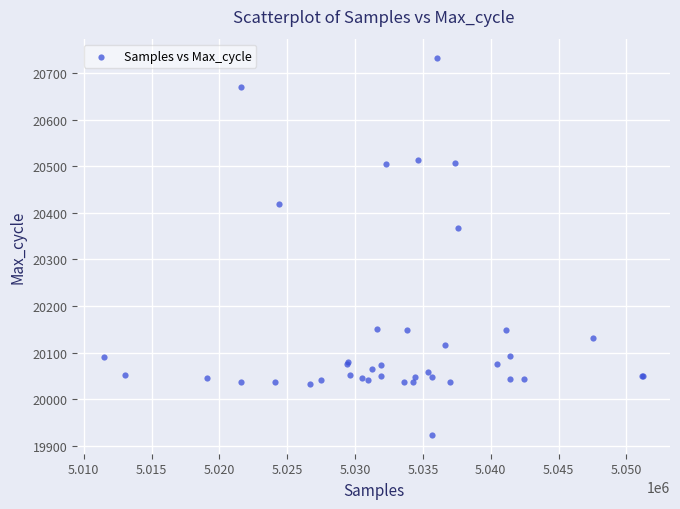

What Y value in the scatter plot is closest to 20328?

20367